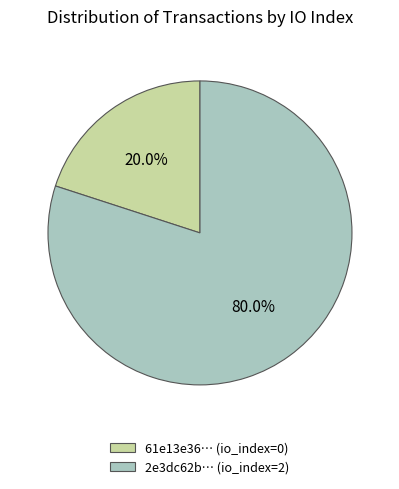

How many segments does this pie chart have?

2